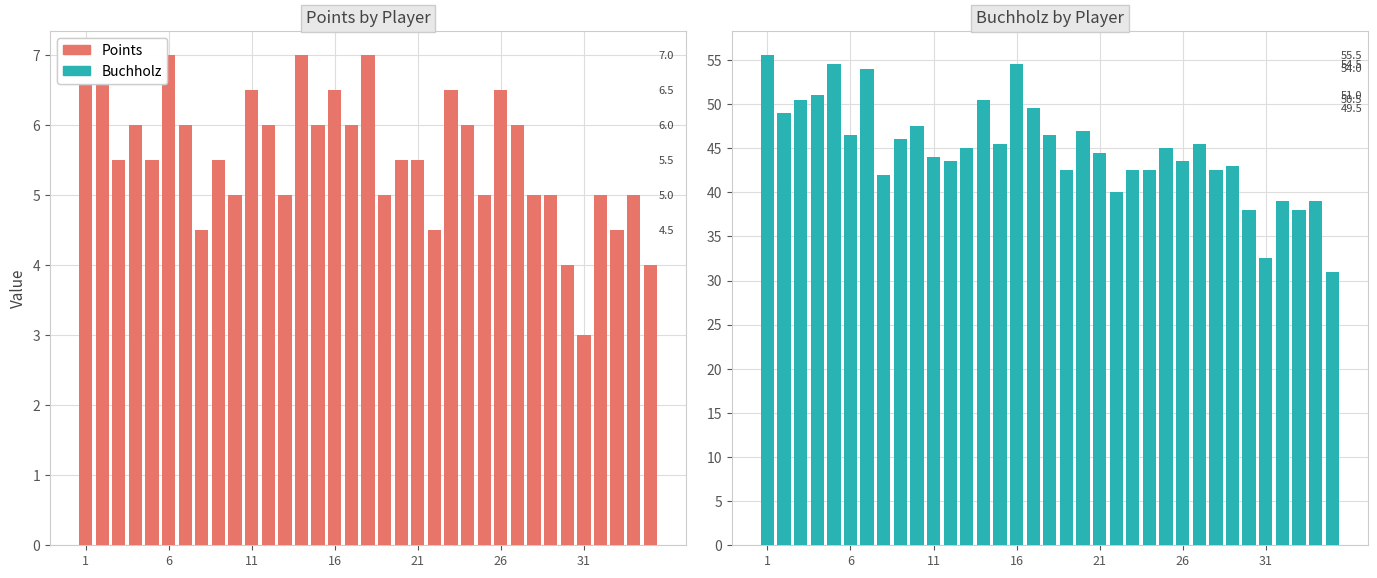

Reading left to right, transcribe all the data shown in this chart.

Points: 7.0	7.0	5.5	6.0	5.5	7.0	6.0	4.5	5.5	5.0	6.5	6.0	5.0	7.0	6.0	6.5	6.0	7.0	5.0	5.5	5.5	4.5	6.5	6.0	5.0	6.5	6.0	5.0	5.0	4.0	3.0	5.0	4.5	5.0	4.0
Buchholz: 55.5	49.0	50.5	51.0	54.5	46.5	54.0	42.0	46.0	47.5	44.0	43.5	45.0	50.5	45.5	54.5	49.5	46.5	42.5	47.0	44.5	40.0	42.5	42.5	45.0	43.5	45.5	42.5	43.0	38.0	32.5	39.0	38.0	39.0	31.0